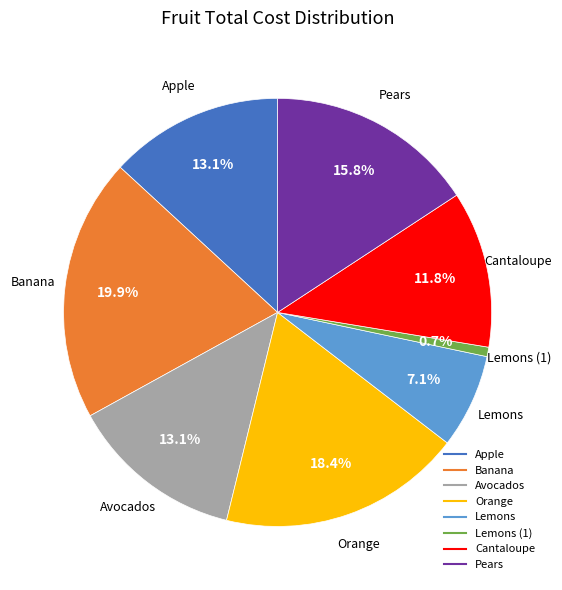

Is there a majority slice in this chart?

No